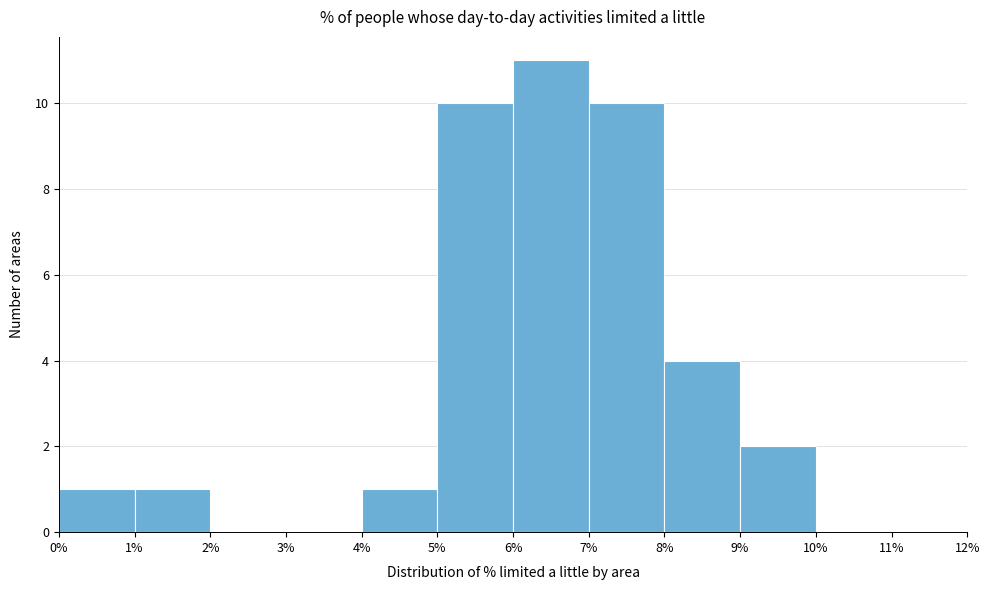

Which range on the x-axis has the tallest bar?

6% to 7%